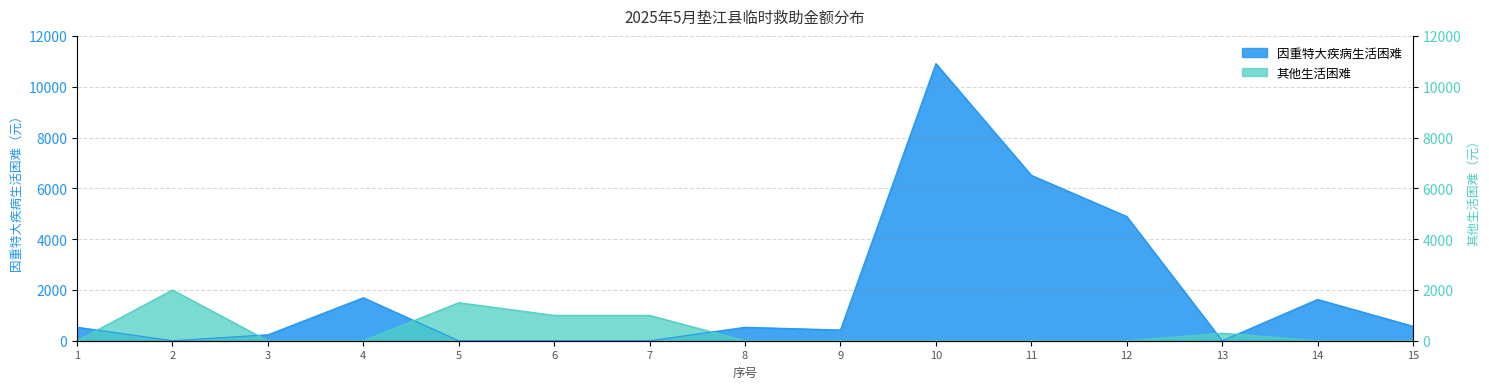

Is it true that 其他生活困难 equals -1377 at 15?

False